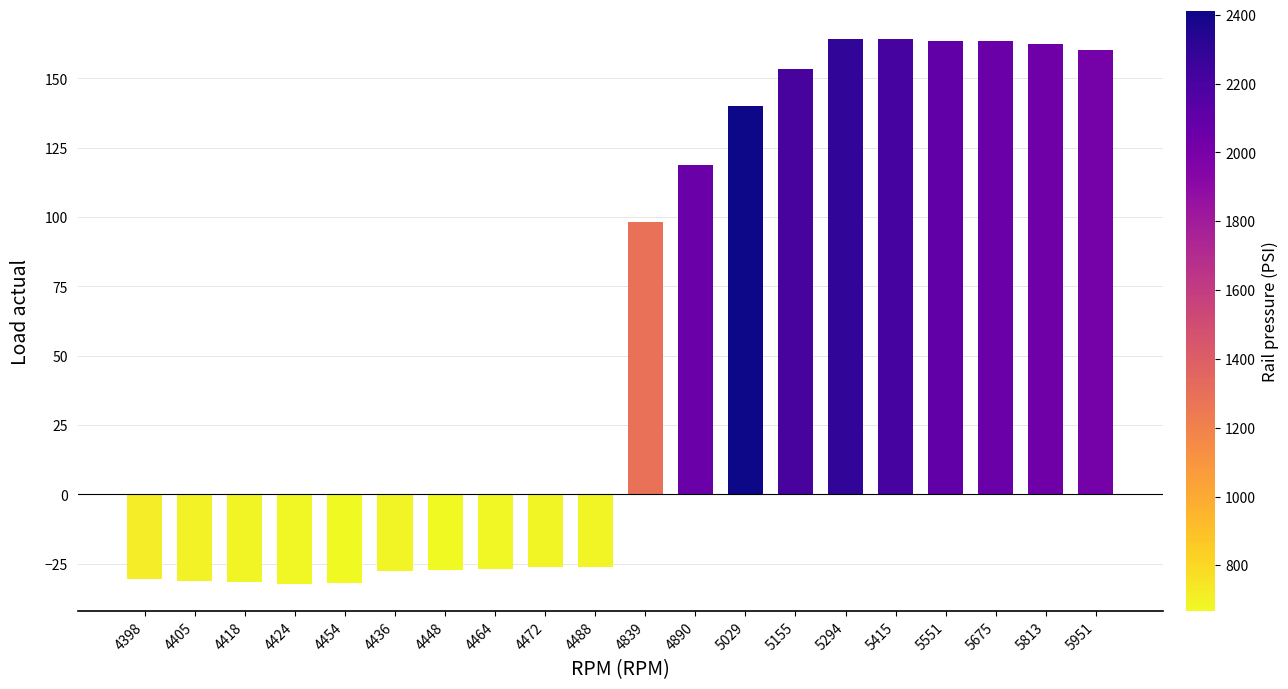

At which label does the data first exceed 98?

4839